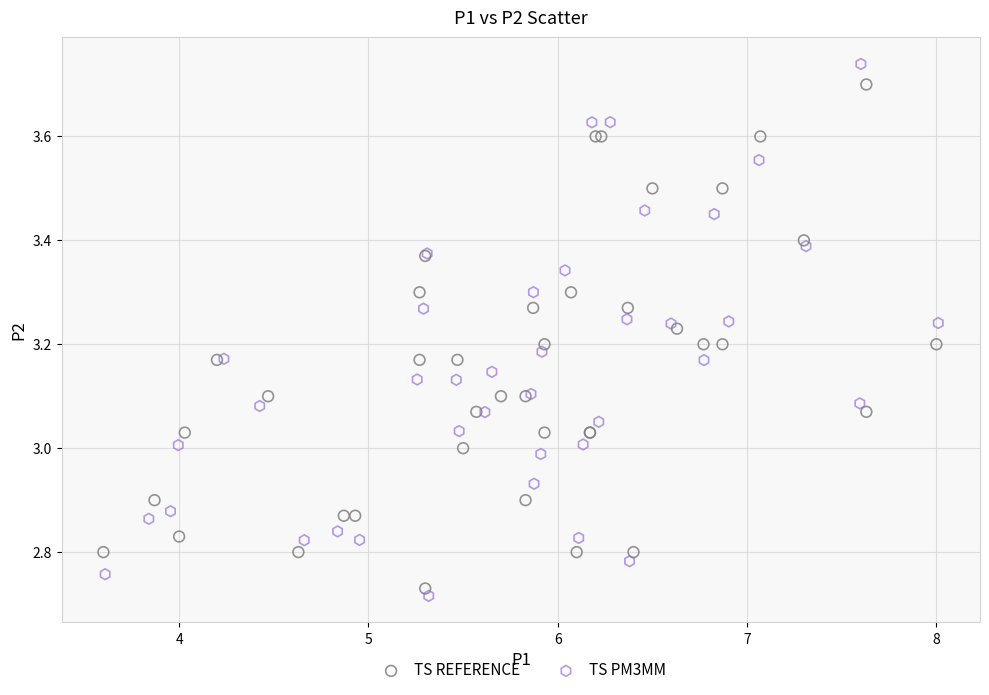

What are all the series names shown in the legend?

TS REFERENCE, TS PM3MM